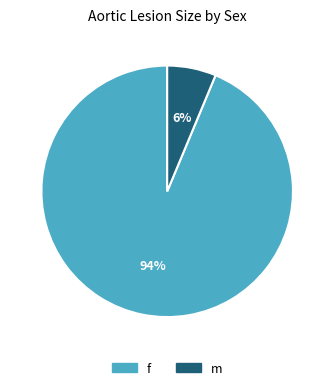

Do f and m together represent more than half of the pie?

Yes